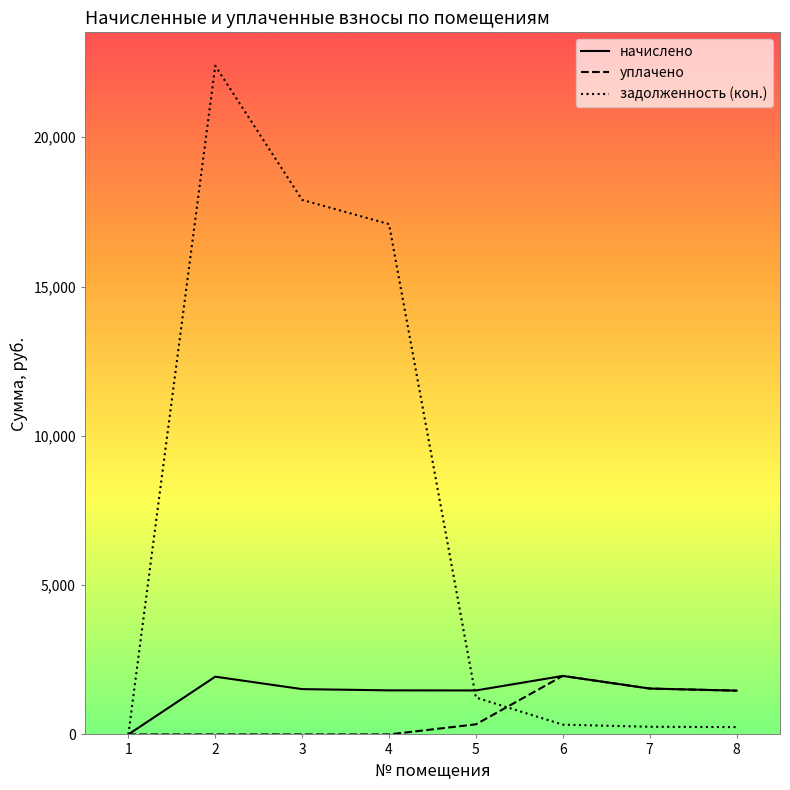

True or false: начислено has more than 0 interior local peaks.

True